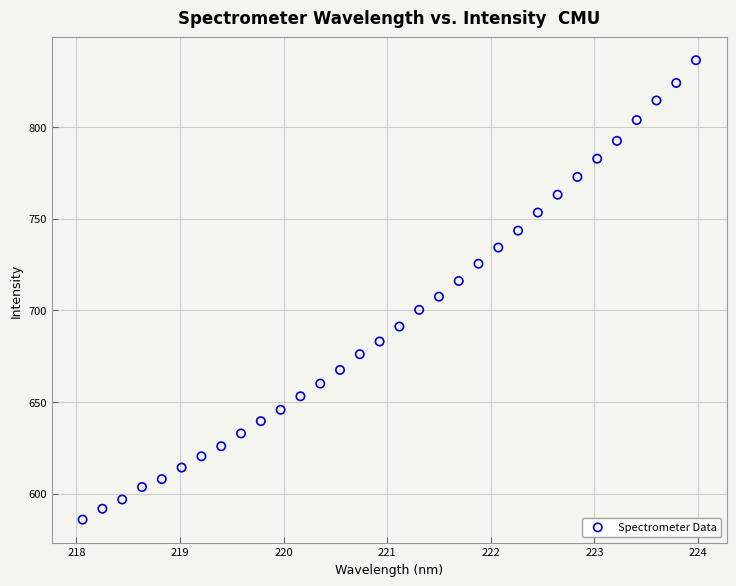

What is the range of X values (max minus min)?

5.9